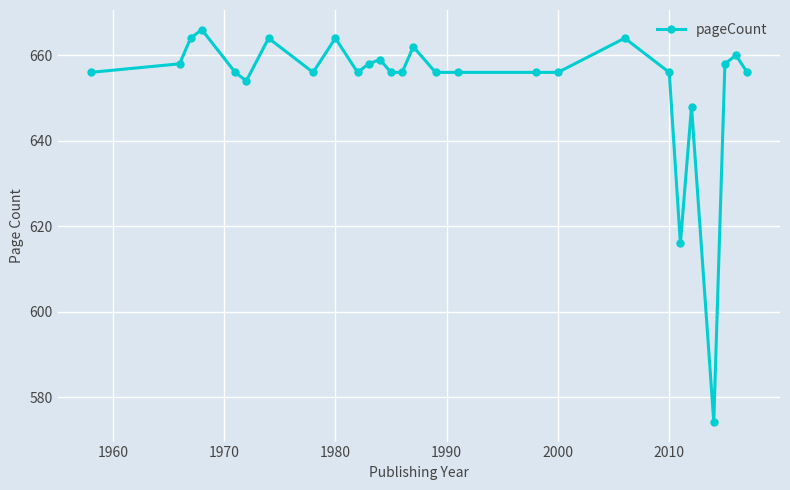

True or false: there are more than 0 points higher than both neighbors.

True